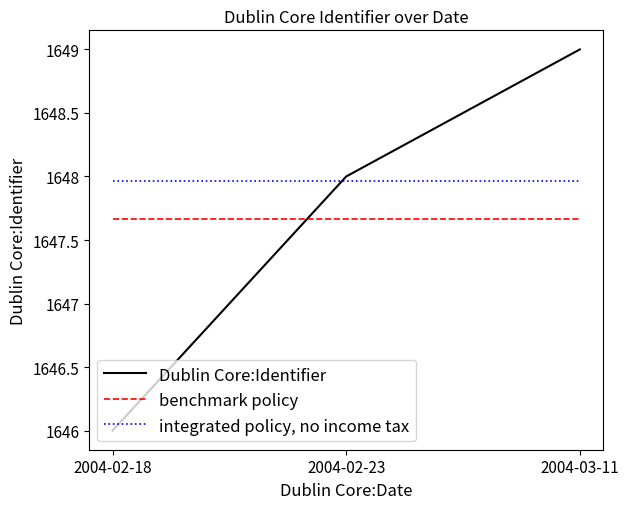

Read the Dublin Core:Identifier value at 2004-03-11.

1649.0